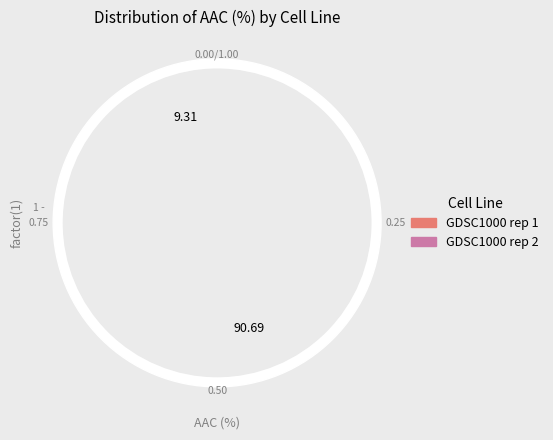

What is the total percentage of GDSC1000 rep 2 and GDSC1000 rep 1?

100.0%